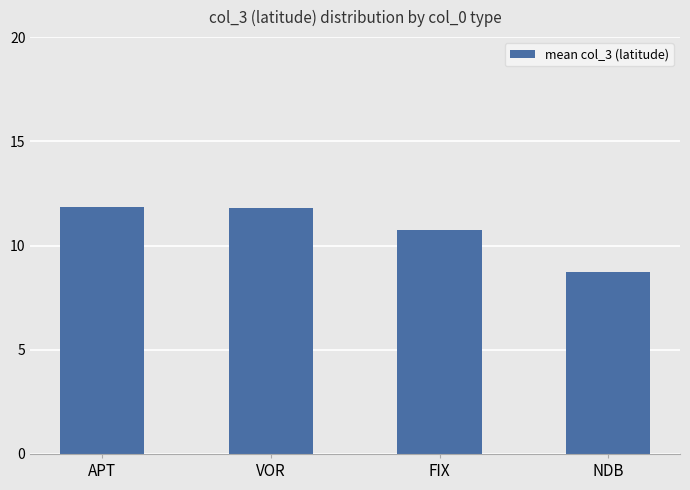

How many values are below 11?

2